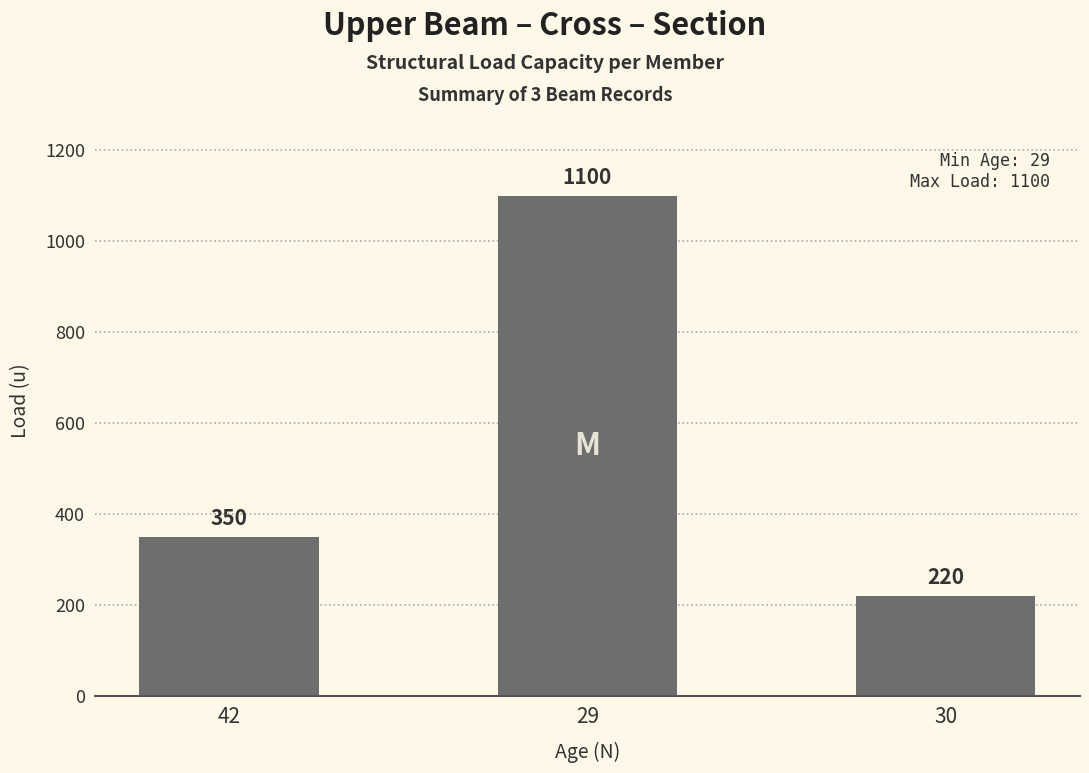

List the labels in order of value, largest first.

29, 42, 30